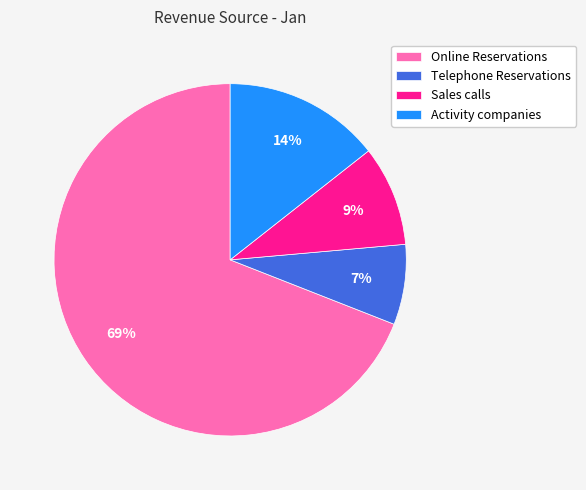

Which has a higher value, Sales calls or Telephone Reservations?

Sales calls